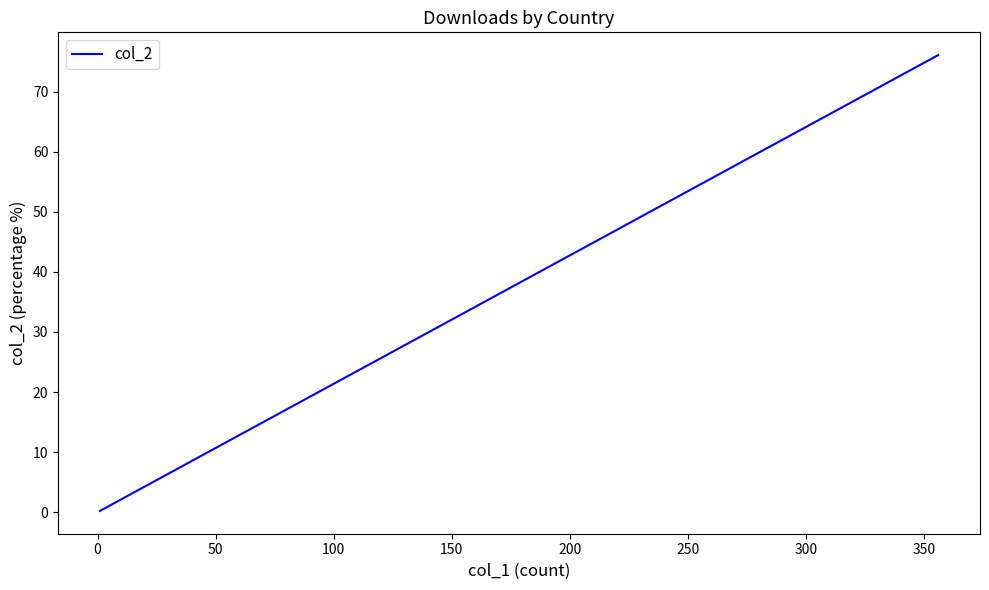

What is the sum of all values?

100.0